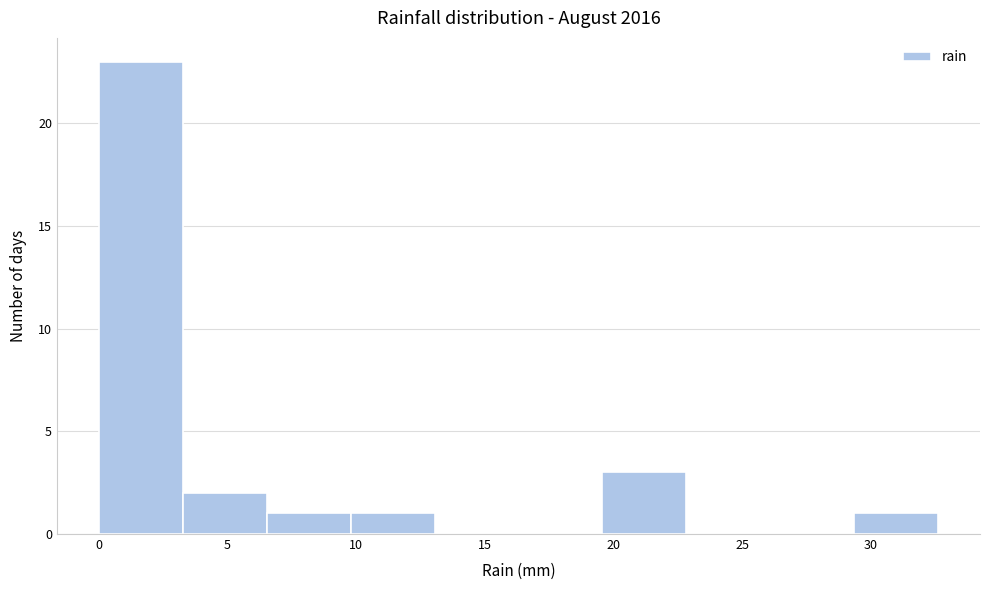

What is the height of the bar covering 10.0 to 13.0 on the x-axis? Neither the bar edges nor the heights are printed on the chart, so give them approximately, as read against the axes.

1